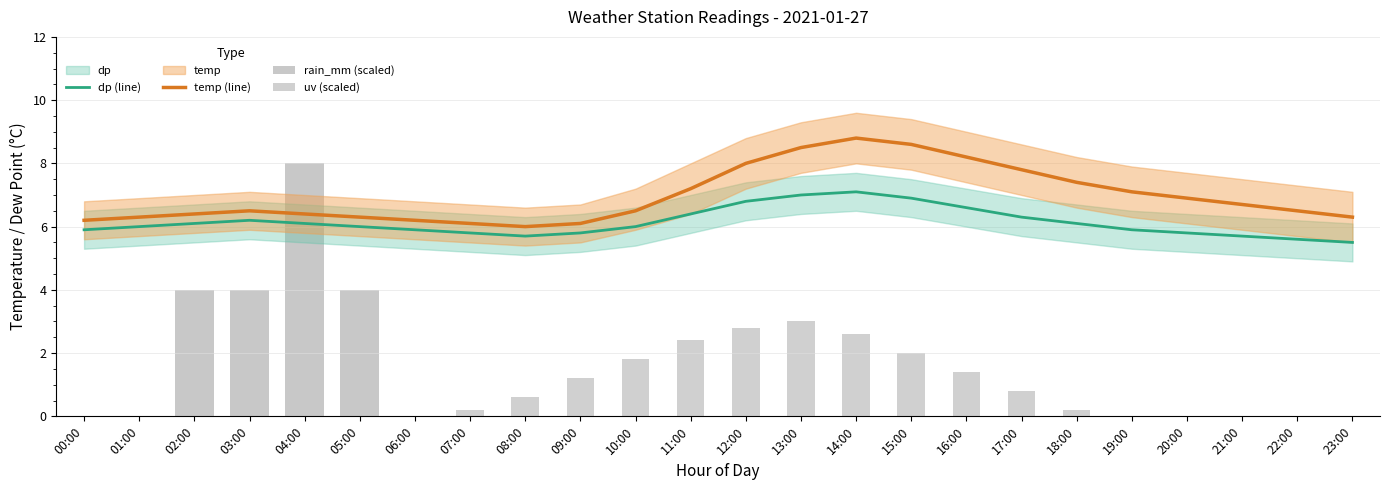

What is the total value across all series at 19:00?

13.0